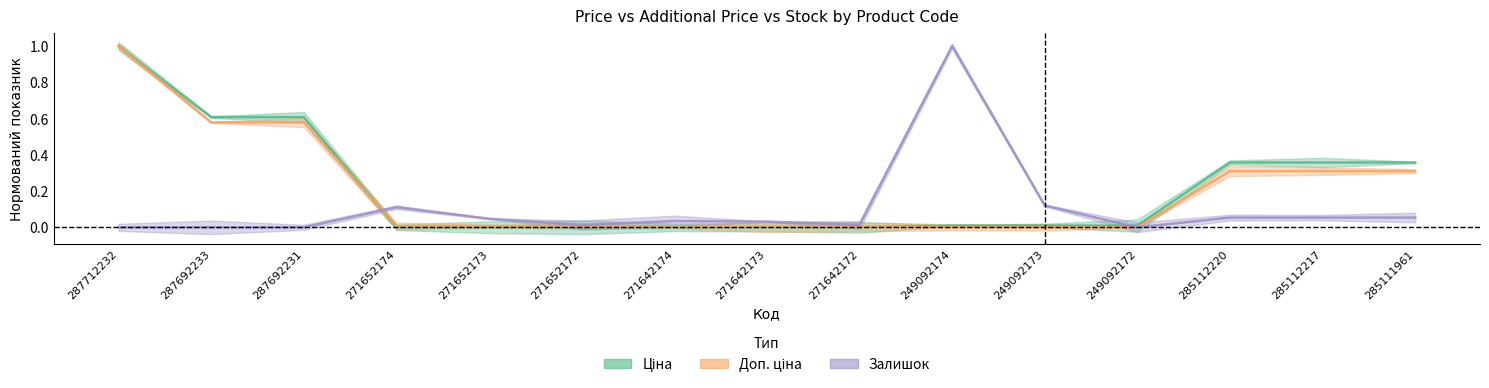

Between 287712232 and 285112217, which series saw the biggest shift?

Доп. ціна